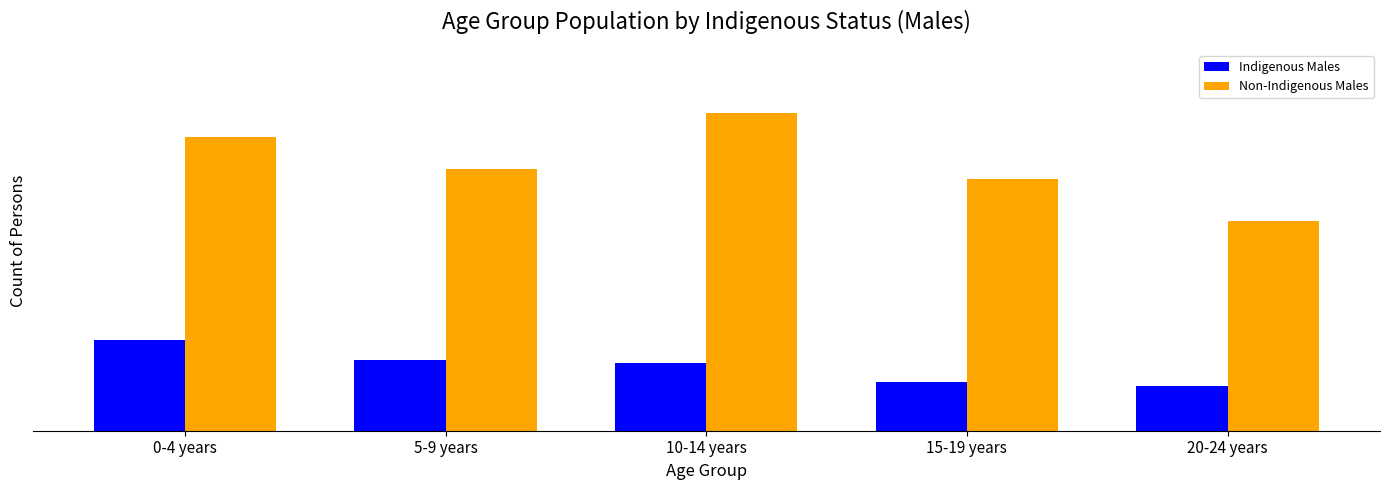

Does the chart contain stacked bars?

No